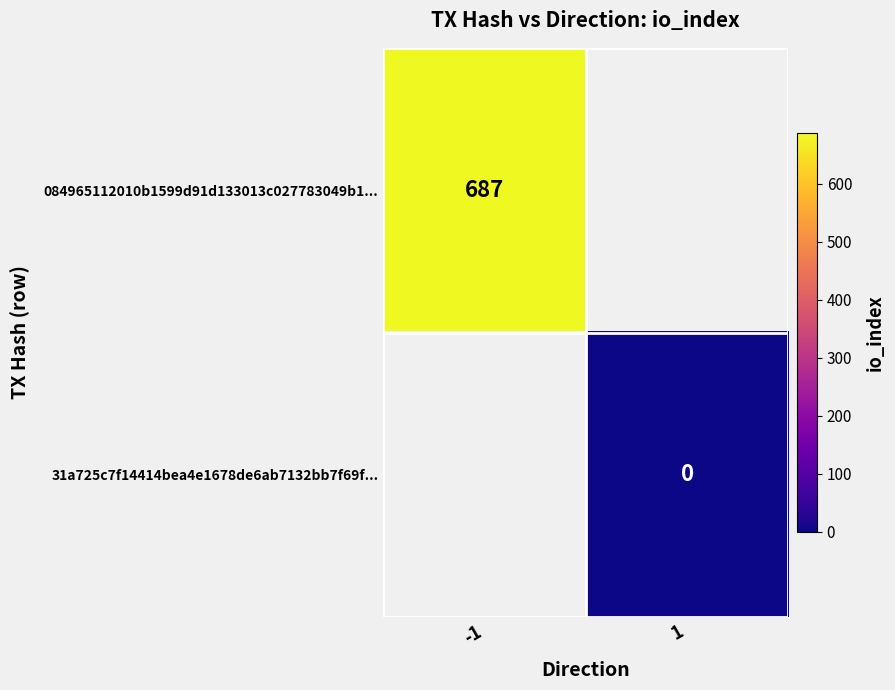

Which category has the highest value across all series?

-1